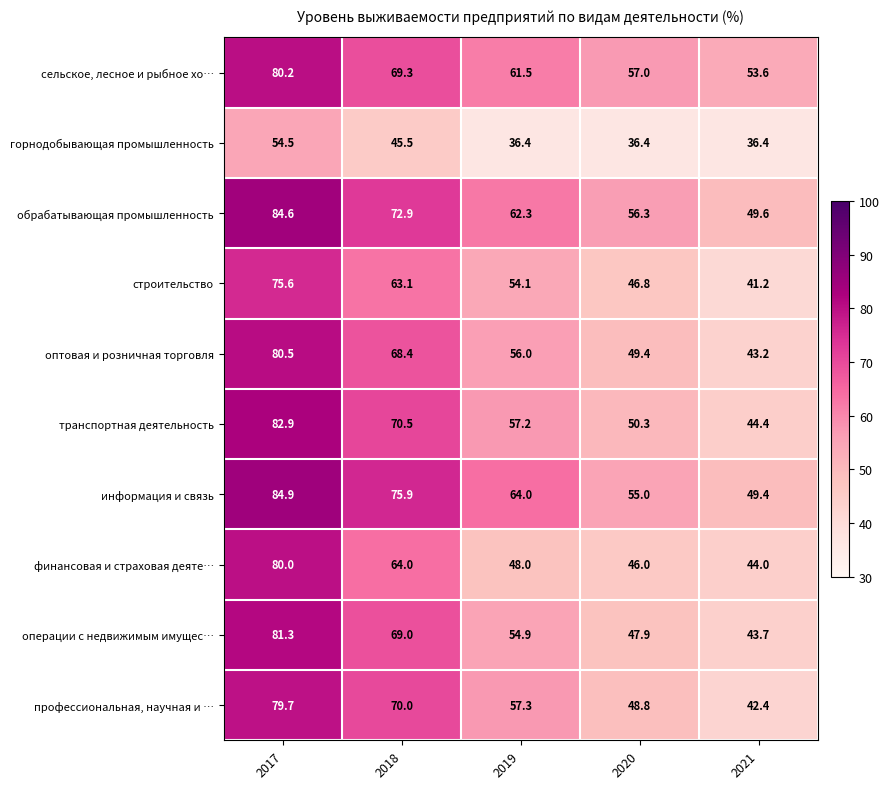

At which category is the sum across all series the highest?

2017